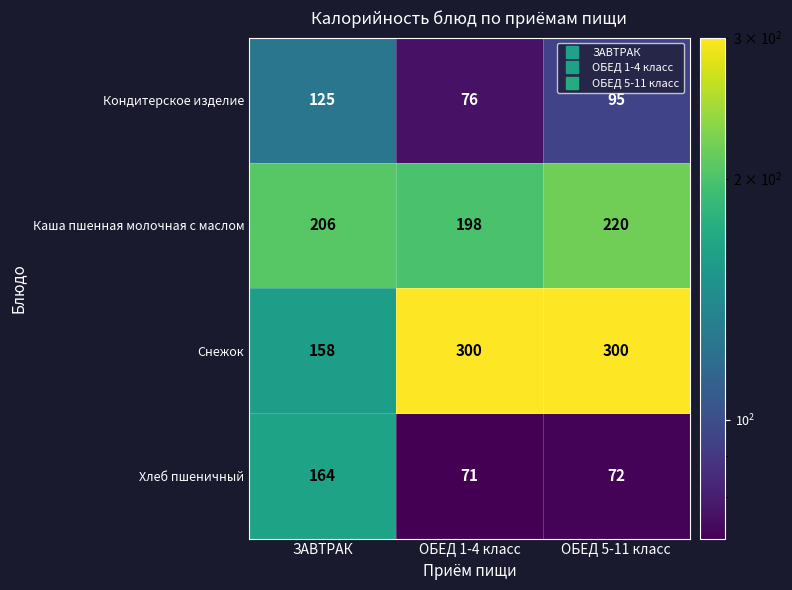

Reading right to left, extract all data points from this chart.

Кондитерское изделие: ОБЕД 5-11 класс=95	ОБЕД 1-4 класс=76	ЗАВТРАК=125
Каша пшенная молочная с маслом: ОБЕД 5-11 класс=220	ОБЕД 1-4 класс=198	ЗАВТРАК=206
Снежок: ОБЕД 5-11 класс=300	ОБЕД 1-4 класс=300	ЗАВТРАК=158
Хлеб пшеничный: ОБЕД 5-11 класс=72	ОБЕД 1-4 класс=71	ЗАВТРАК=164